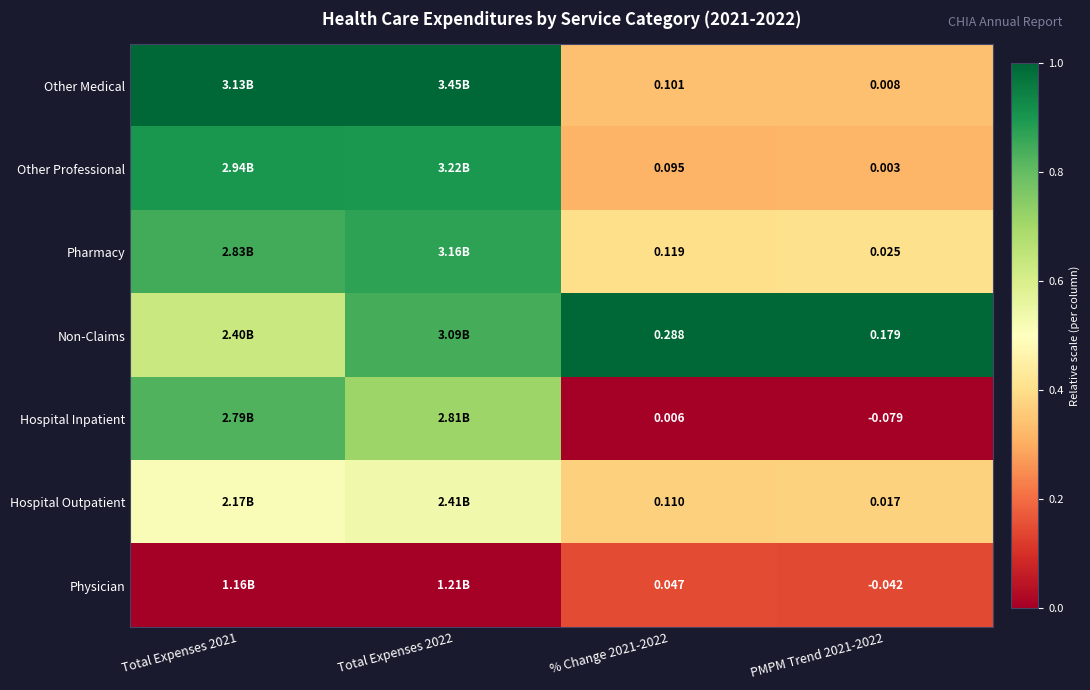

At % Change 2021-2022, list the series in order from largest to smallest.

Non-Claims, Pharmacy, Hospital Outpatient, Other Medical, Other Professional, Physician, Hospital Inpatient